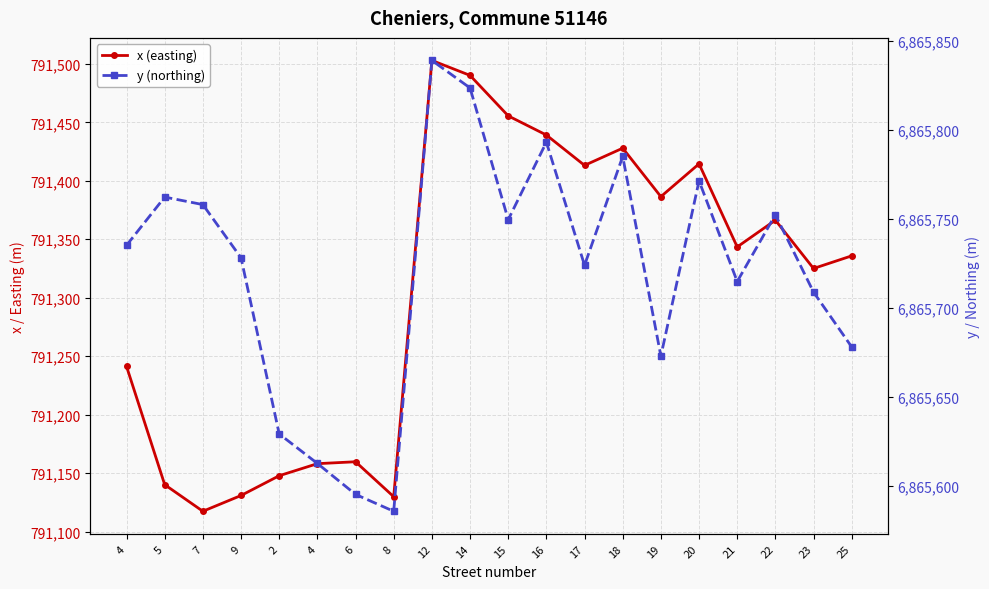

What is the greatest value displayed?

6865838.9